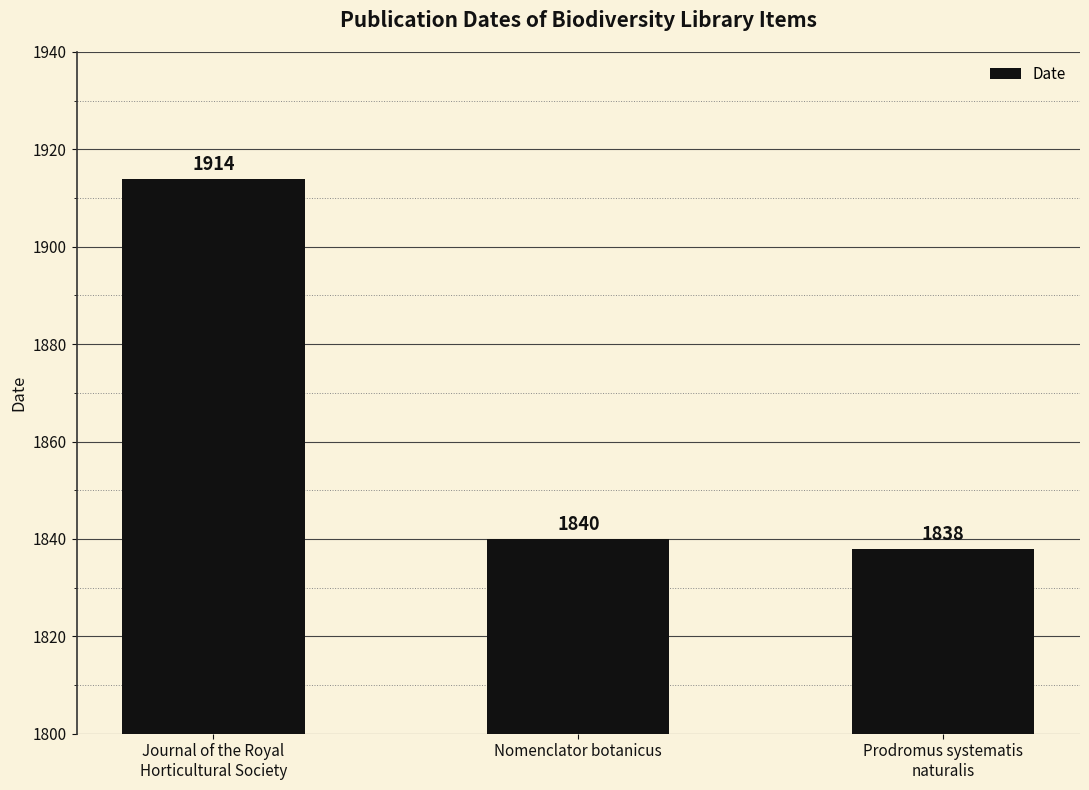

True or false: the data shows 536 at Journal of the Royal
Horticultural Society.

False